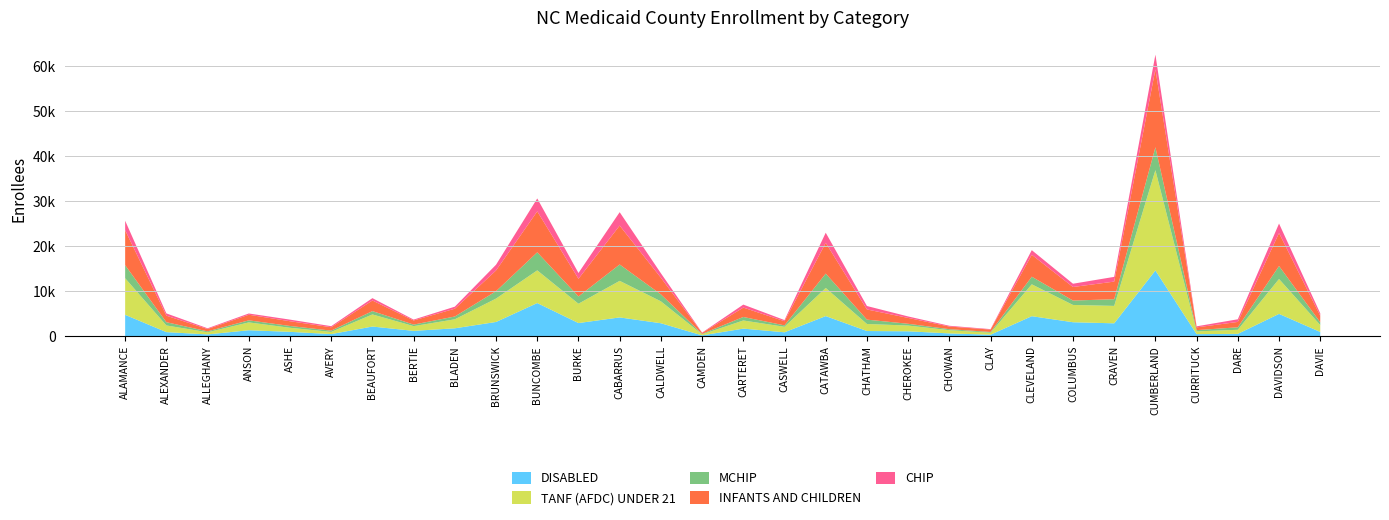

Reading left to right, transcribe all the data shown in this chart.

DISABLED: 4732	888	379	1306	951	452	2127	1168	1737	3143	7345	2902	4154	2861	167	1666	851	4450	1134	1070	603	317	4426	3084	2844	14580	444	498	4938	926
TANF (AFDC) UNDER 21: 8126	1483	477	1740	901	482	2690	1054	1999	5197	7261	4294	8118	4869	226	1808	1218	6251	1565	1275	719	429	7080	3840	3871	22283	604	908	7750	1528
MCHIP: 2897	719	201	460	402	287	739	338	623	1640	4008	1612	3637	1541	97	779	316	3188	964	395	220	181	1689	975	1482	5079	283	555	2879	614
INFANTS AND CHILDREN: 7765	1447	525	1244	1053	751	2353	920	1729	4604	9094	3930	8634	3700	221	2083	930	6835	2261	1302	585	526	4874	3010	3913	17286	614	1192	7322	1464
CHIP: 2101	510	161	277	357	239	526	190	453	1275	2864	1282	2981	991	73	666	248	2239	763	325	170	103	1023	726	1050	3282	230	588	2109	529